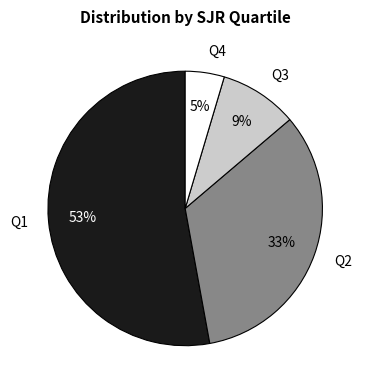

Do Q2 and Q4 together represent more than half of the pie?

No